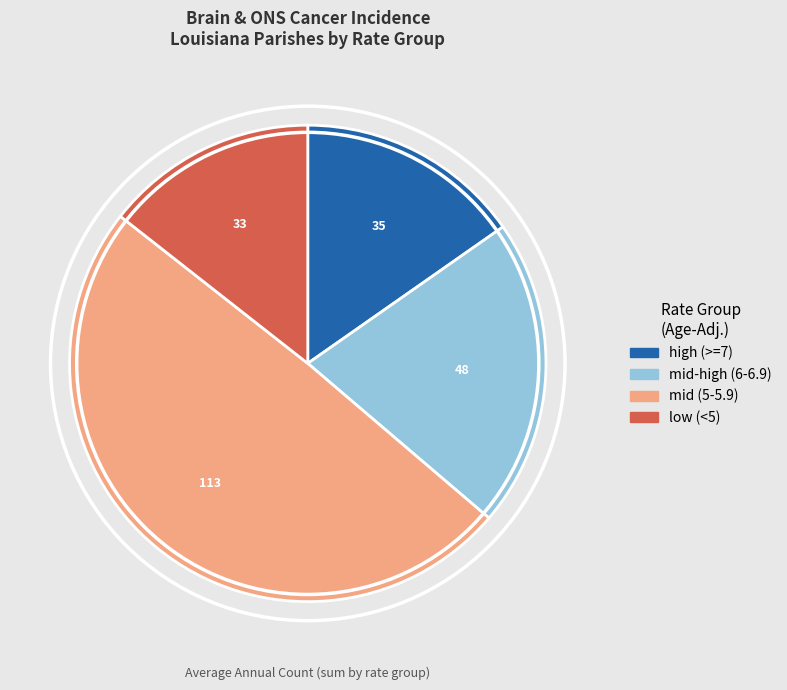

Is there a majority slice in this chart?

No